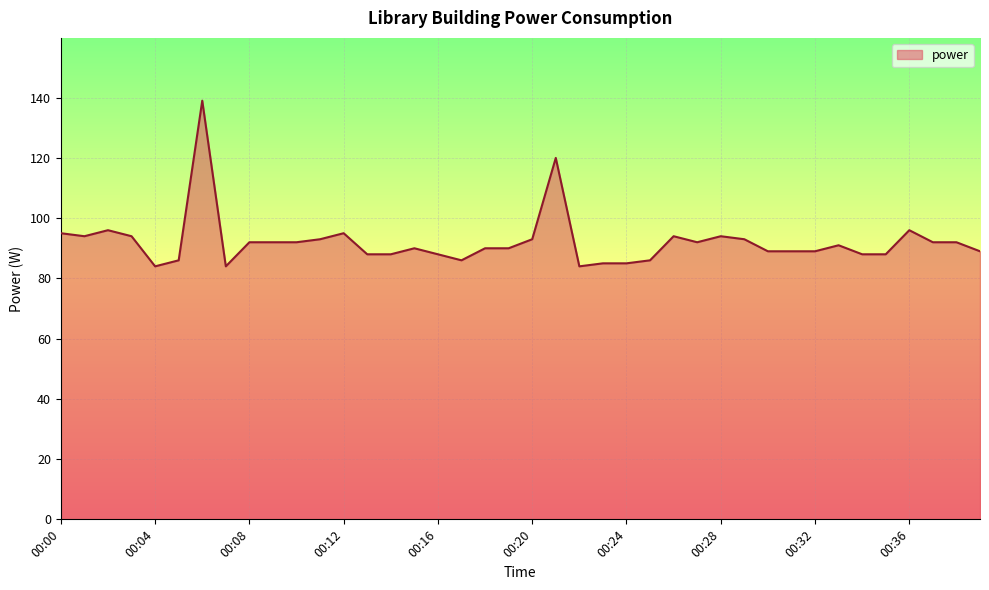

What is the difference between the maximum and minimum values?

55